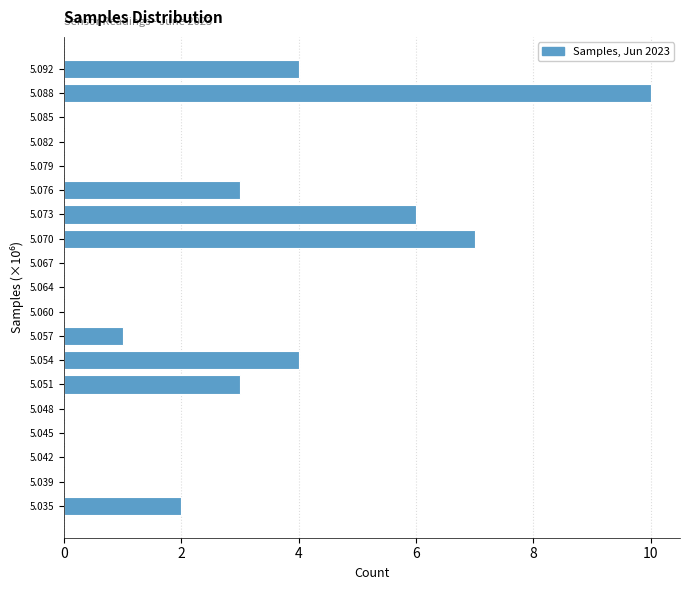

Reading bottom to top, extract all data points from this chart.

5.035=2	5.039=0	5.042=0	5.045=0	5.048=0	5.051=3	5.054=4	5.057=1	5.060=0	5.064=0	5.067=0	5.070=7	5.073=6	5.076=3	5.079=0	5.082=0	5.085=0	5.088=10	5.092=4